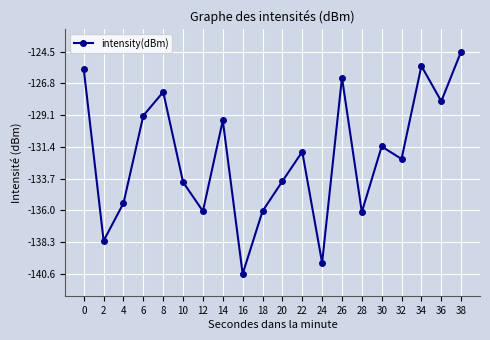

What is the value of the 12th point from the left?

-131.7